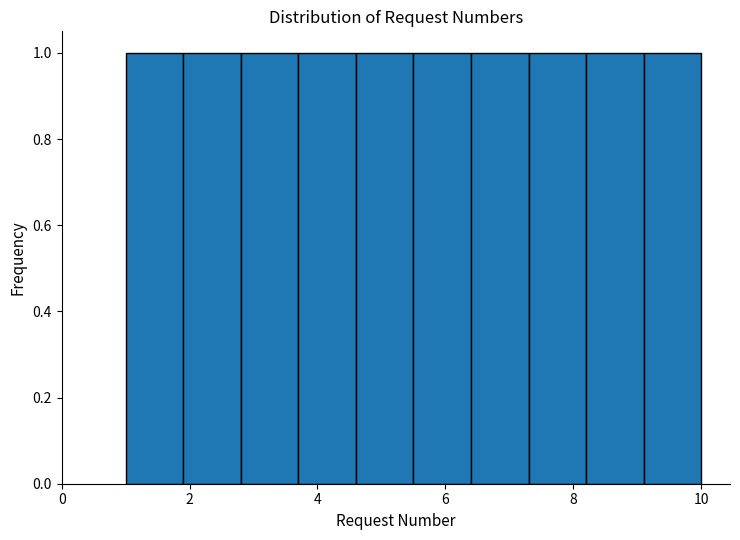

How tall is the bar that spans 5.5 to 6.4 on the x-axis? Neither the bar edges nor the heights are printed on the chart, so give them approximately, as read against the axes.

1